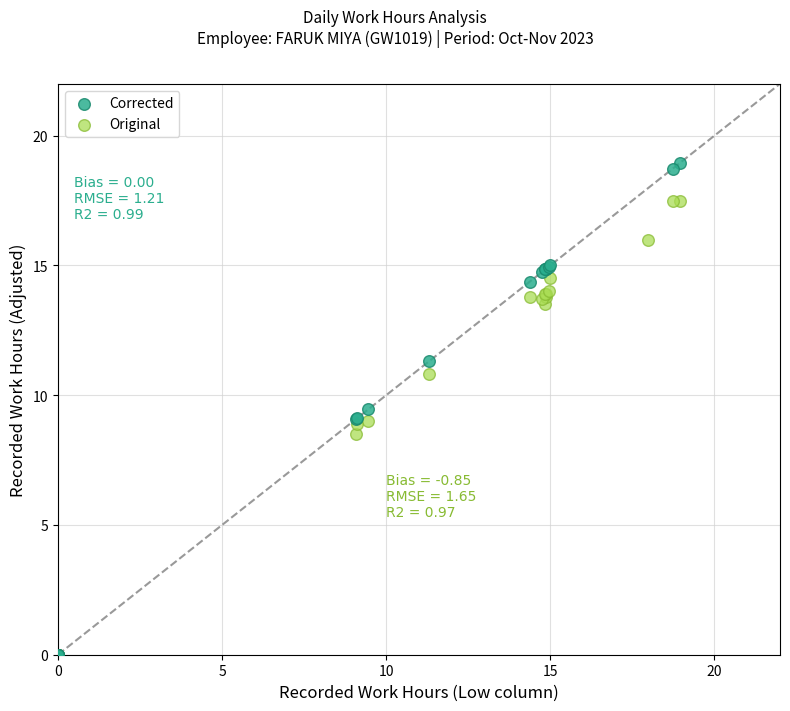

Which series has the widest spread of Y values?

Corrected